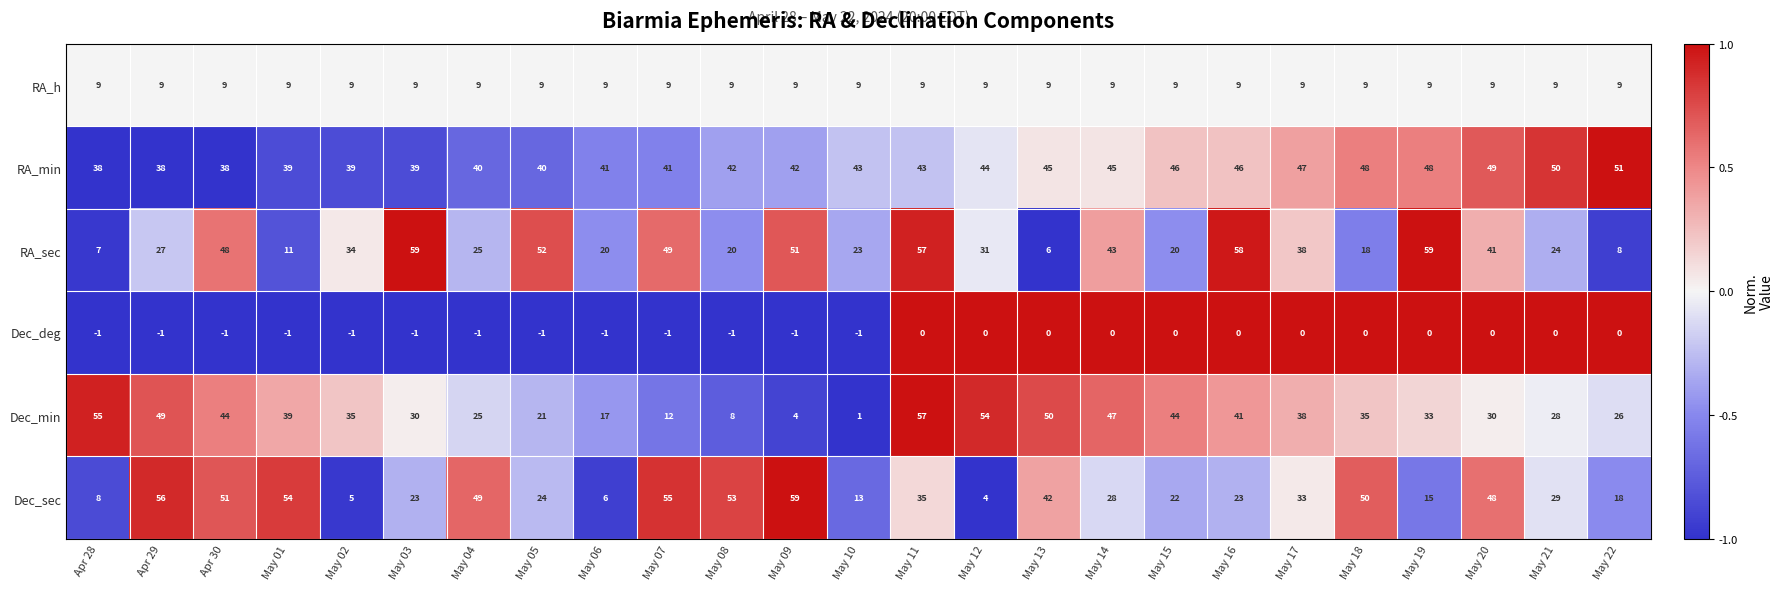

What is the sum of the RA_min values at Apr 29 and May 14?

83